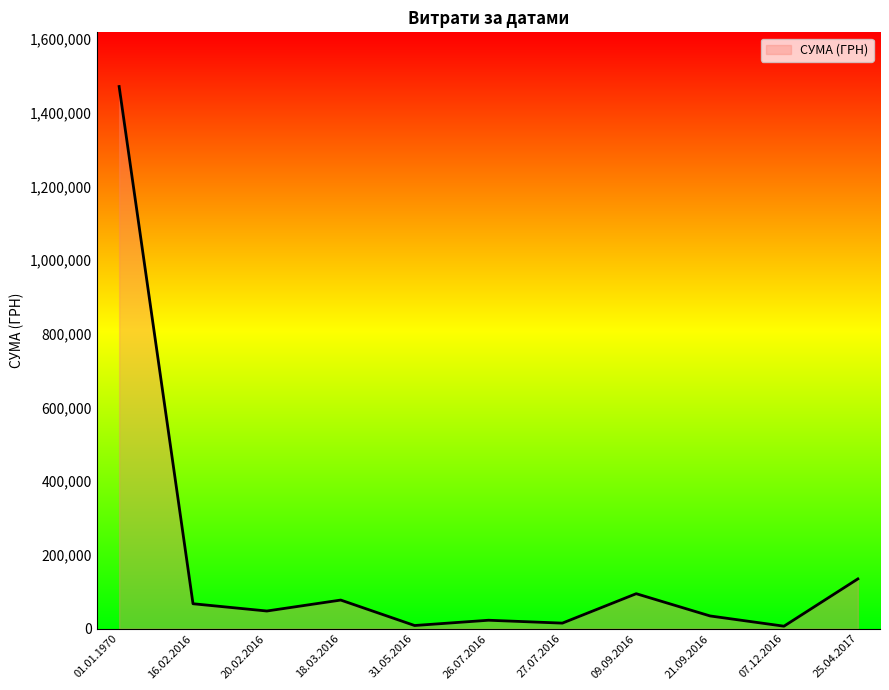

What is the difference between the maximum and minimum values?

1464699.9